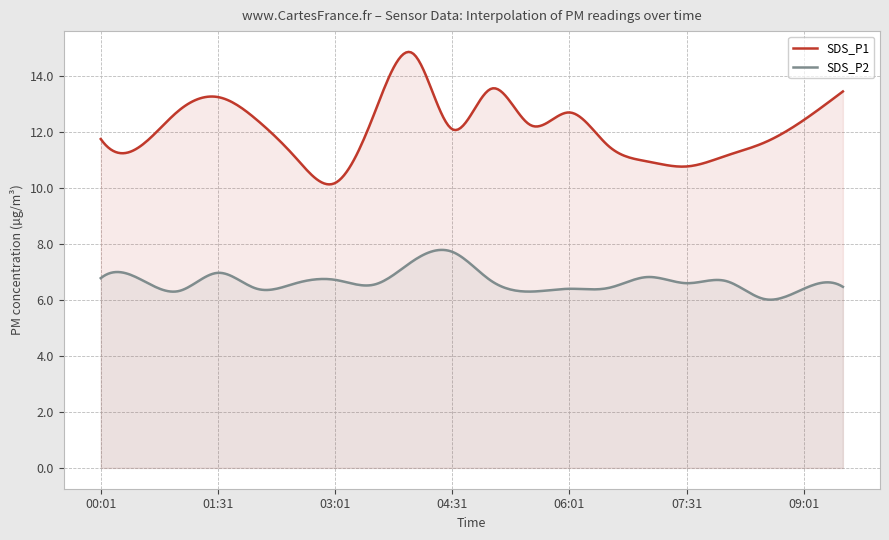

Reading right to left, extract all data points from this chart.

SDS_P1: 09:31=13.4	09:01=12.4	08:31=11.6	08:01=11.2	07:31=10.8	07:01=10.9	06:31=11.5	06:01=12.7	05:31=12.2	05:01=13.6	04:31=12.1	04:01=14.8	03:31=12.7	03:01=10.2	02:31=11.1	02:01=12.4	01:31=13.2	01:01=12.8	00:31=11.5	00:01=11.8
SDS_P2: 09:31=6.5	09:01=6.4	08:31=6.0	08:01=6.7	07:31=6.6	07:01=6.8	06:31=6.4	06:01=6.4	05:31=6.3	05:01=6.7	04:31=7.7	04:01=7.4	03:31=6.5	03:01=6.7	02:31=6.6	02:01=6.4	01:31=7.0	01:01=6.3	00:31=6.8	00:01=6.8